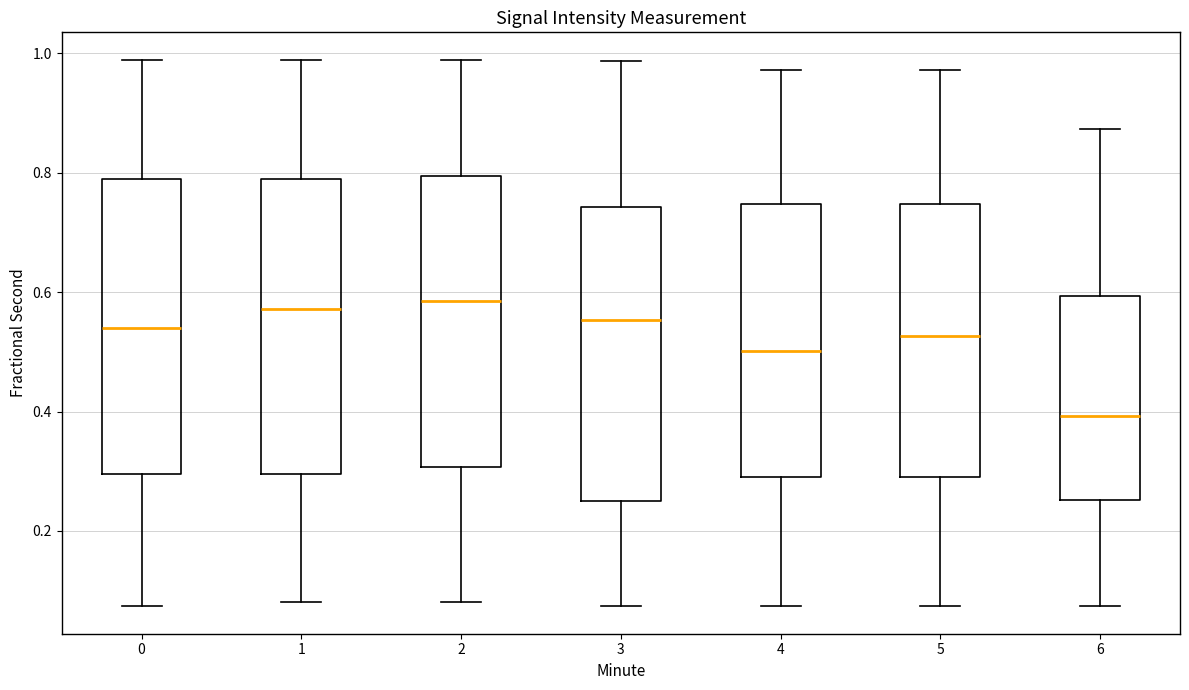

Reading left to right, read every box against the y-axis: the position of its median line, the range the box covers, and the ends of its whiskers. The values are not printed on the chart, so give them approximately, as read against the axis.

0: median 0.54, box 0.30 to 0.78, whiskers 0.08 to 0.98
1: median 0.58, box 0.30 to 0.78, whiskers 0.08 to 0.98
2: median 0.58, box 0.30 to 0.80, whiskers 0.08 to 0.98
3: median 0.56, box 0.24 to 0.74, whiskers 0.08 to 0.98
4: median 0.50, box 0.30 to 0.74, whiskers 0.08 to 0.98
5: median 0.52, box 0.30 to 0.74, whiskers 0.08 to 0.98
6: median 0.40, box 0.26 to 0.60, whiskers 0.08 to 0.88